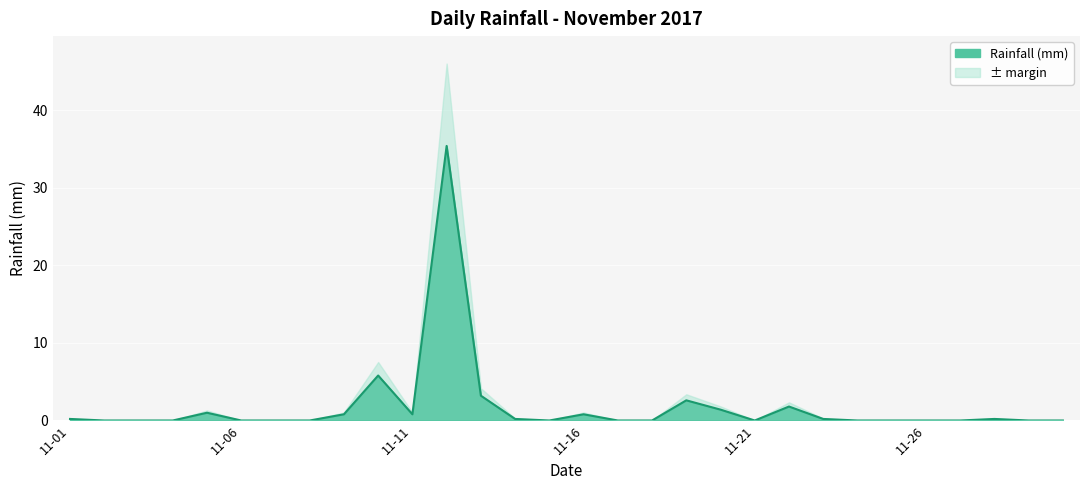

What is the difference between the maximum and minimum values?

35.4